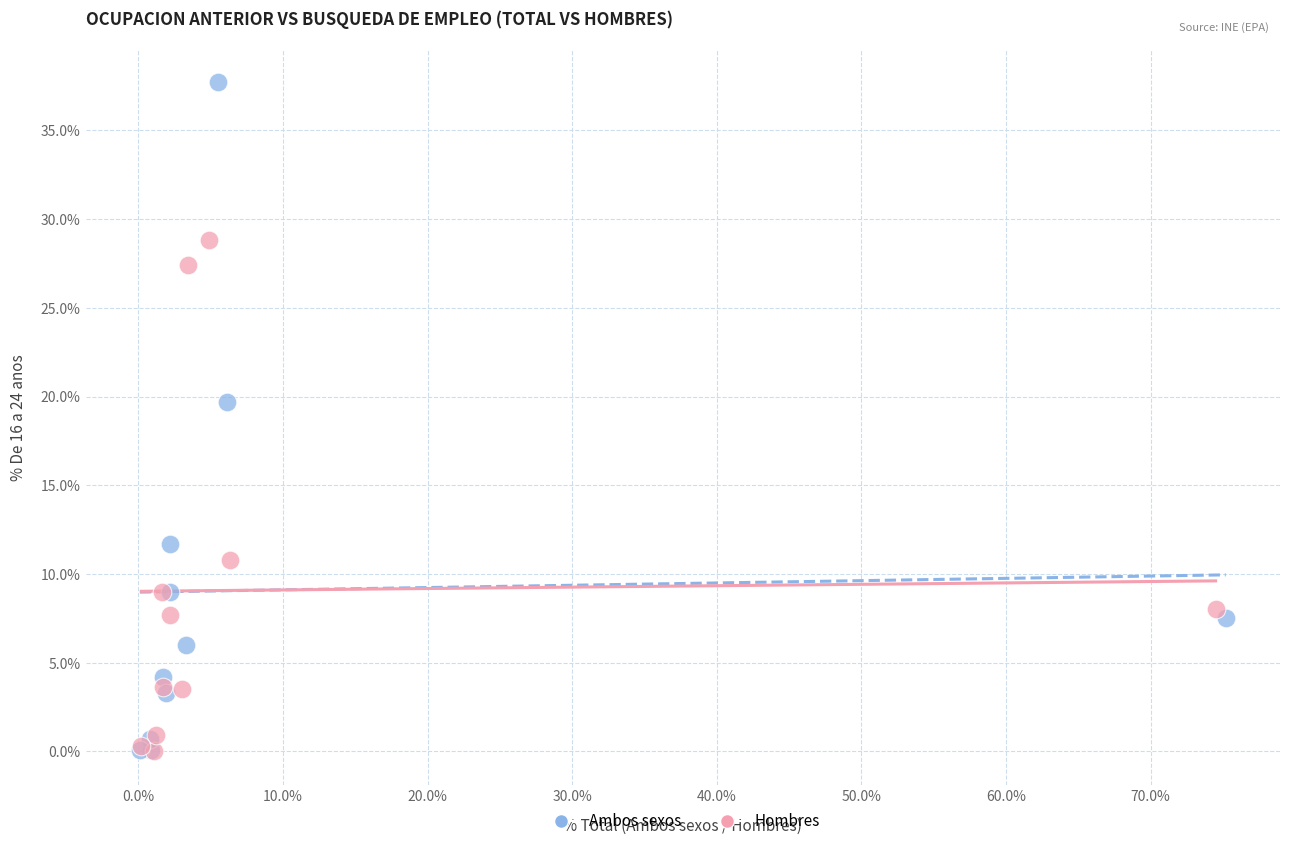

Which series contains the highest Y value?

Ambos sexos